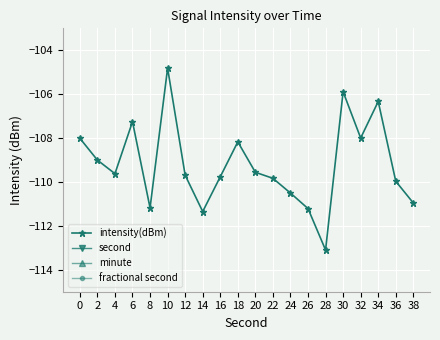

Which series has the largest range (max minus min)?

second